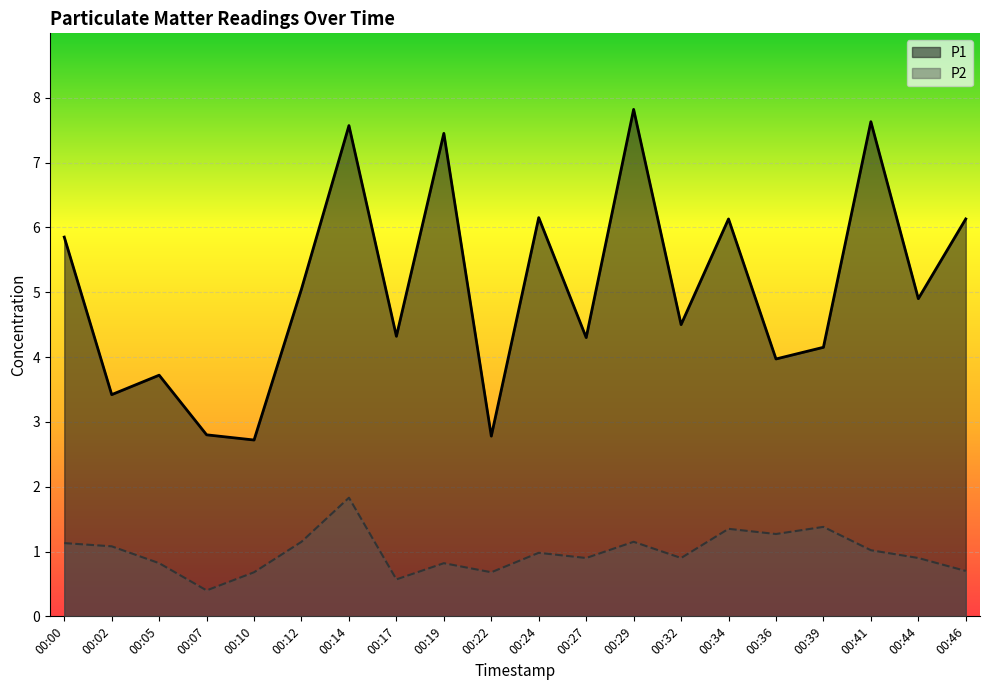

How many categories are shown in the chart?

20